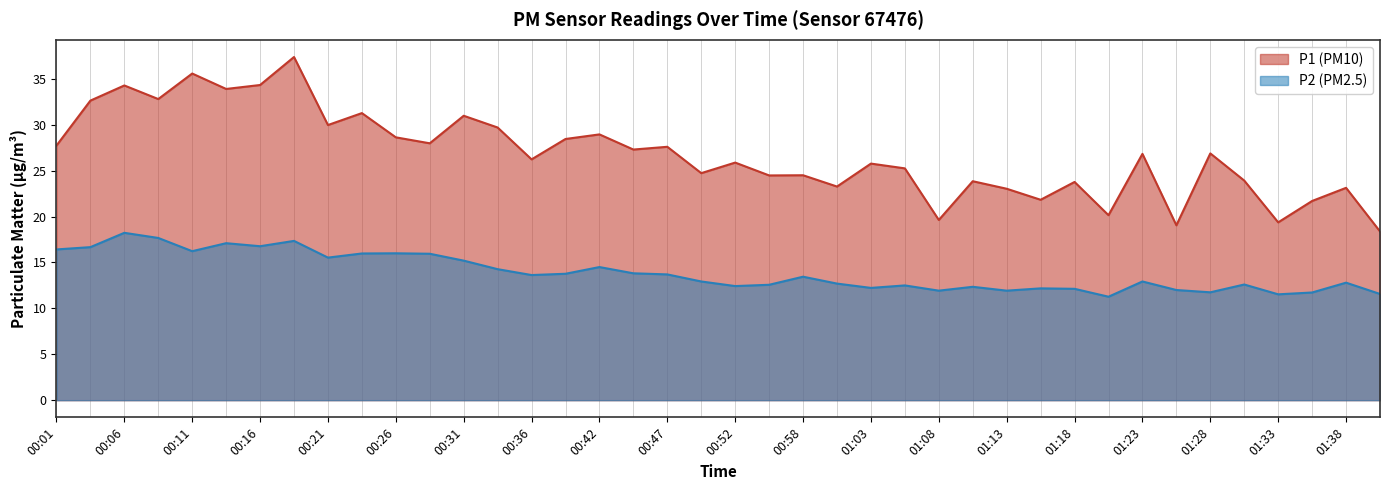

Is it true that P1 equals 24.5 at 00:58?

True